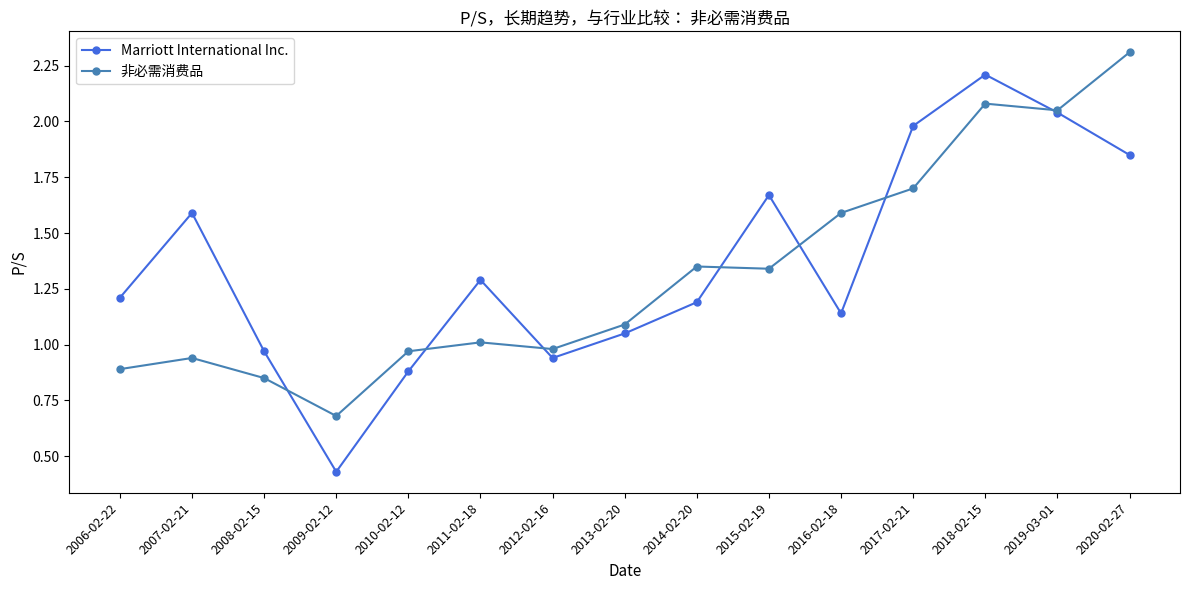

What are all the series names shown in the legend?

Marriott International Inc., 非必需消费品